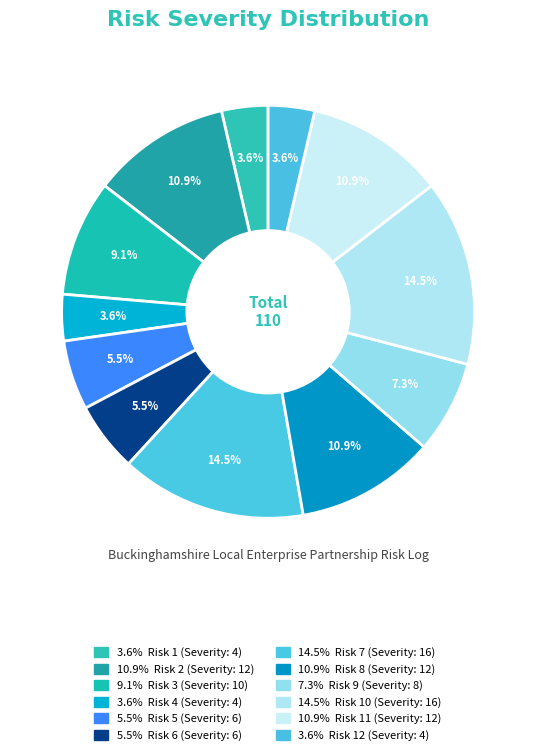

Count the number of slices in the pie.

12